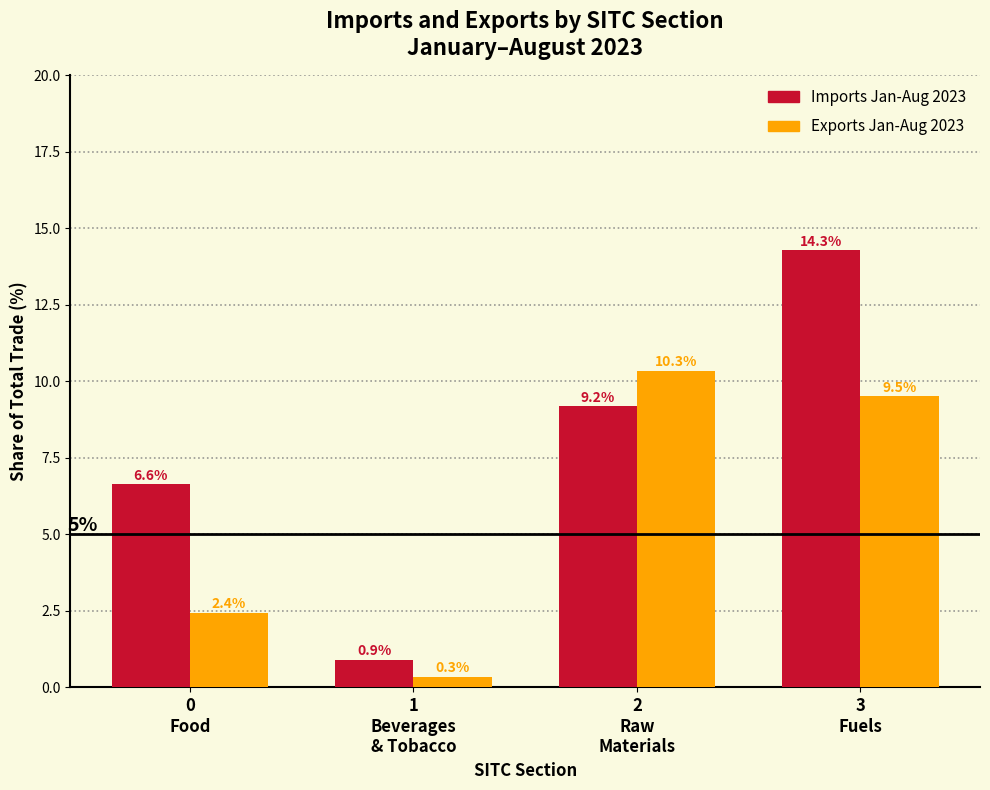

Reading left to right, what are all the values shown in this chart?

Imports Jan-Aug 2023: 6.6	0.9	9.2	14.3
Exports Jan-Aug 2023: 2.4	0.3	10.3	9.5